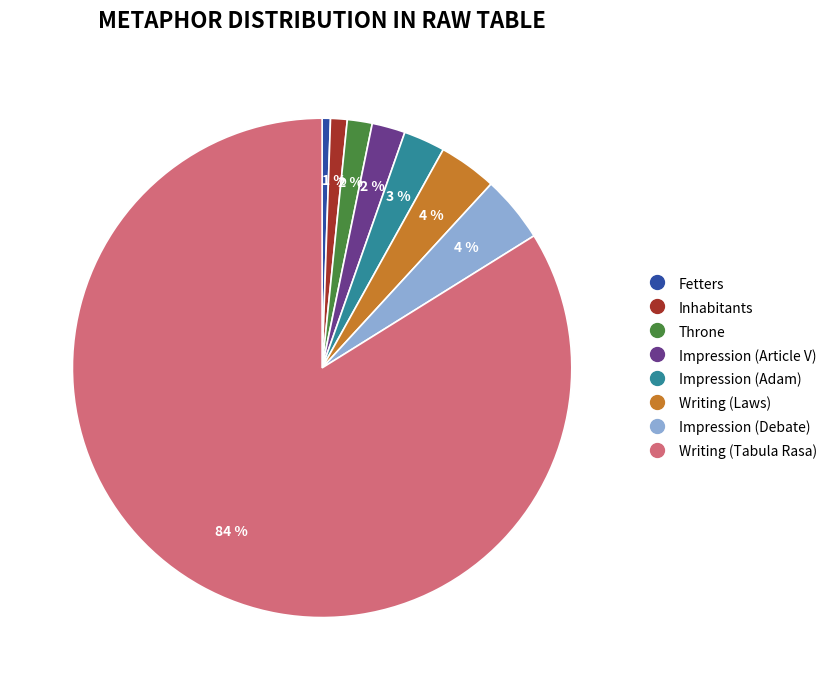

Which has a higher value, Throne or Writing (Tabula Rasa)?

Writing (Tabula Rasa)